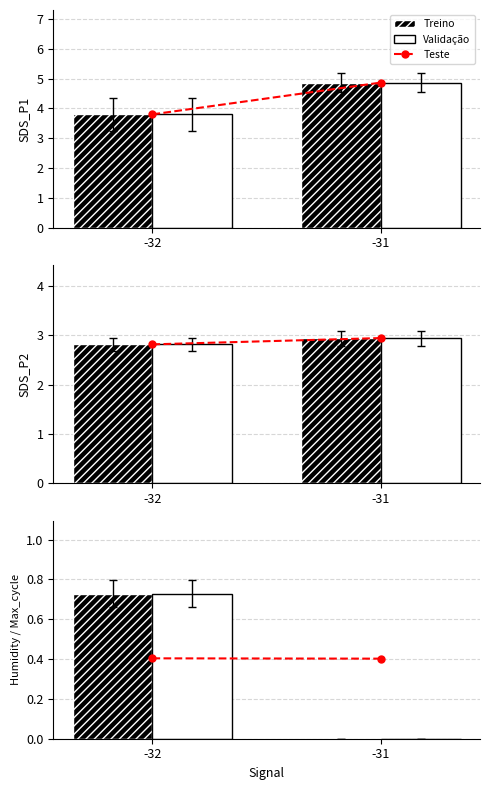

Rank the categories by Validação value from lowest to highest.

-31, -32